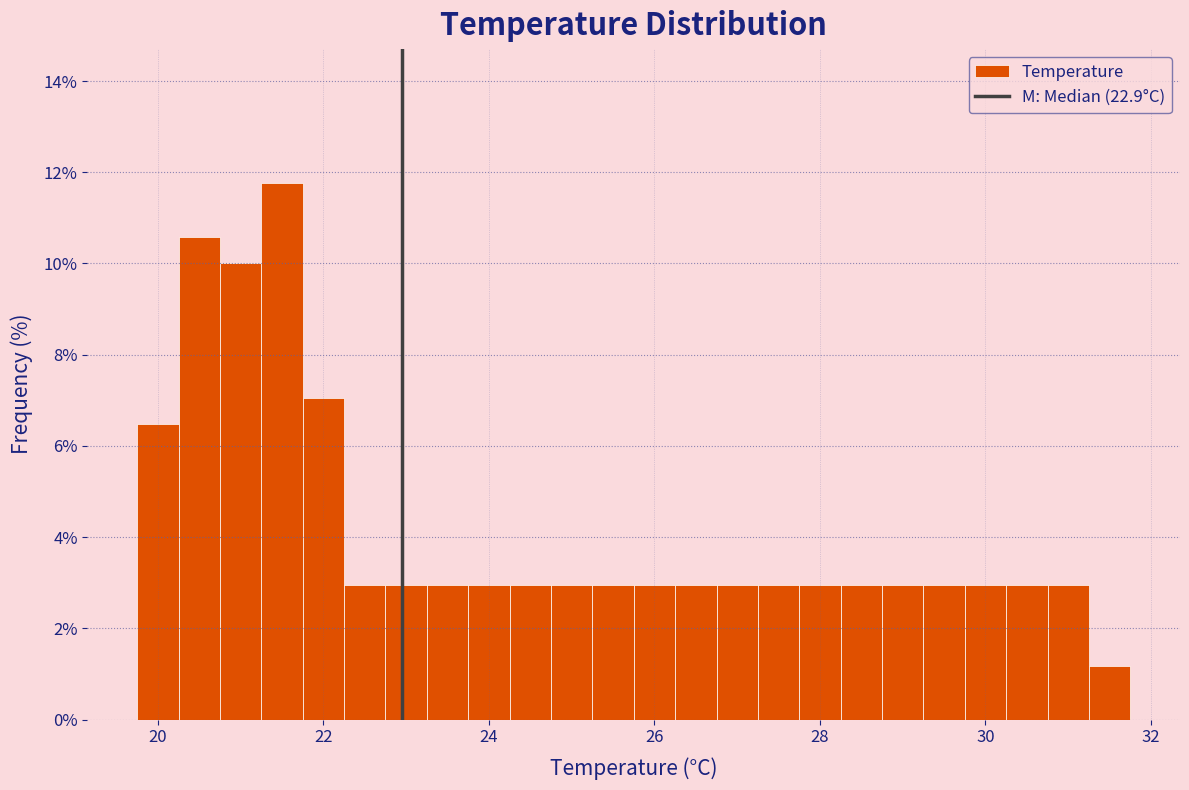

Around what value on the x-axis is the tallest bar? Give the approximate position of its centre, as read against the axis.

21.6